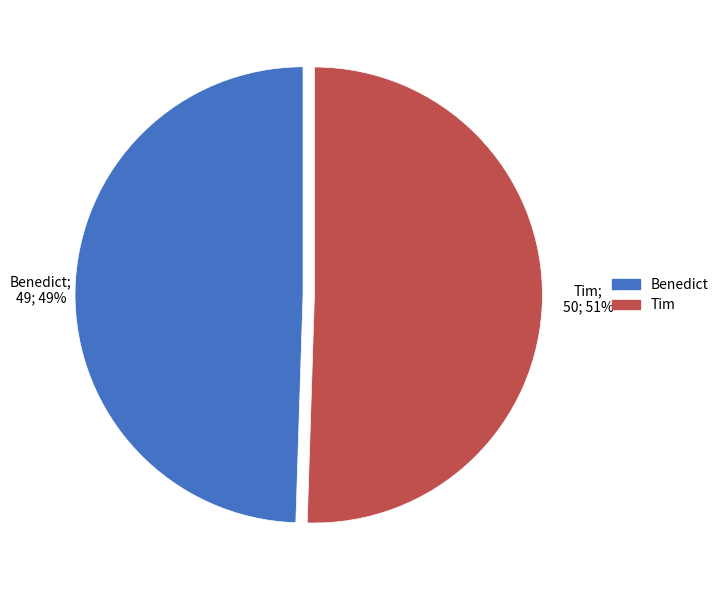

To the nearest percent, what percentage of the pie is Tim?

51%